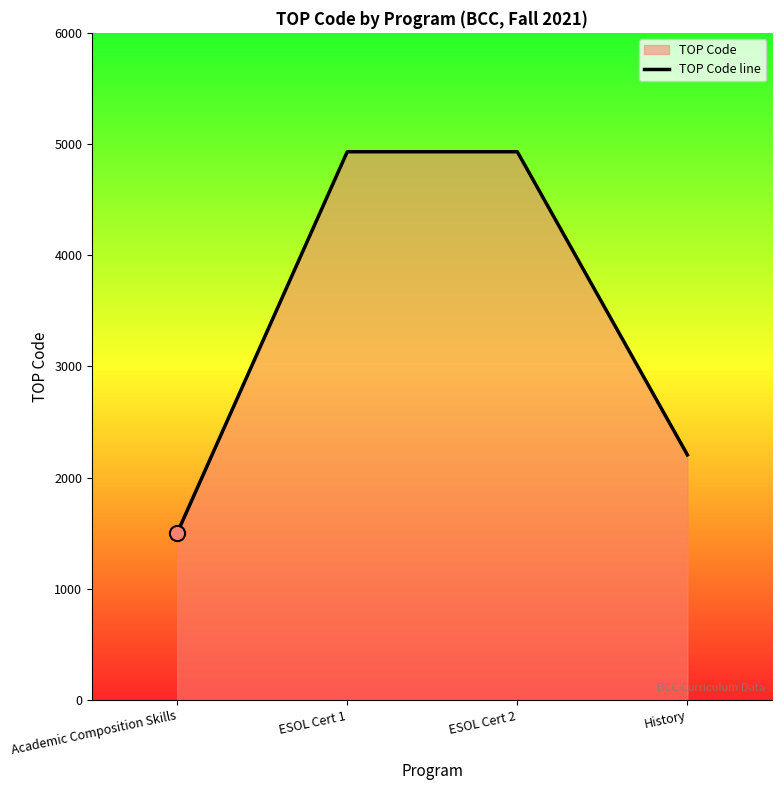

What is the change in value from Academic Composition Skills to History?

+704.0